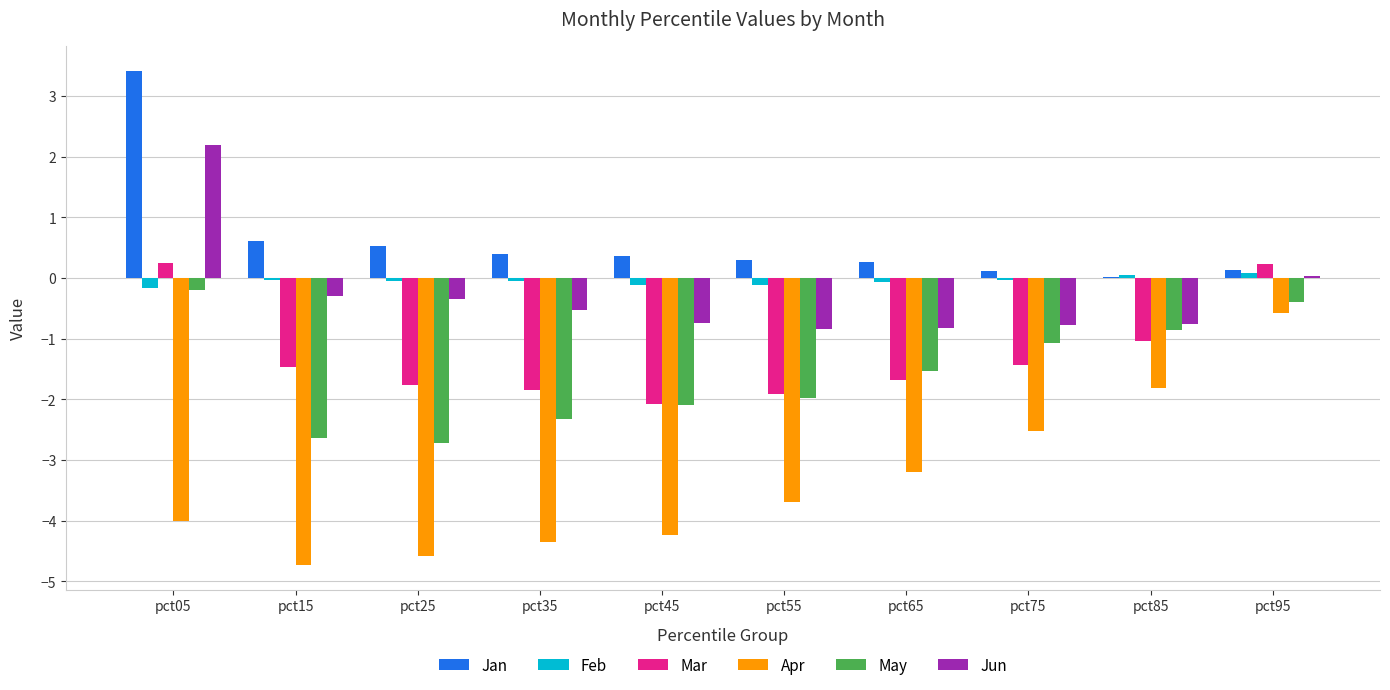

At which category is the sum across all series the highest?

pct05